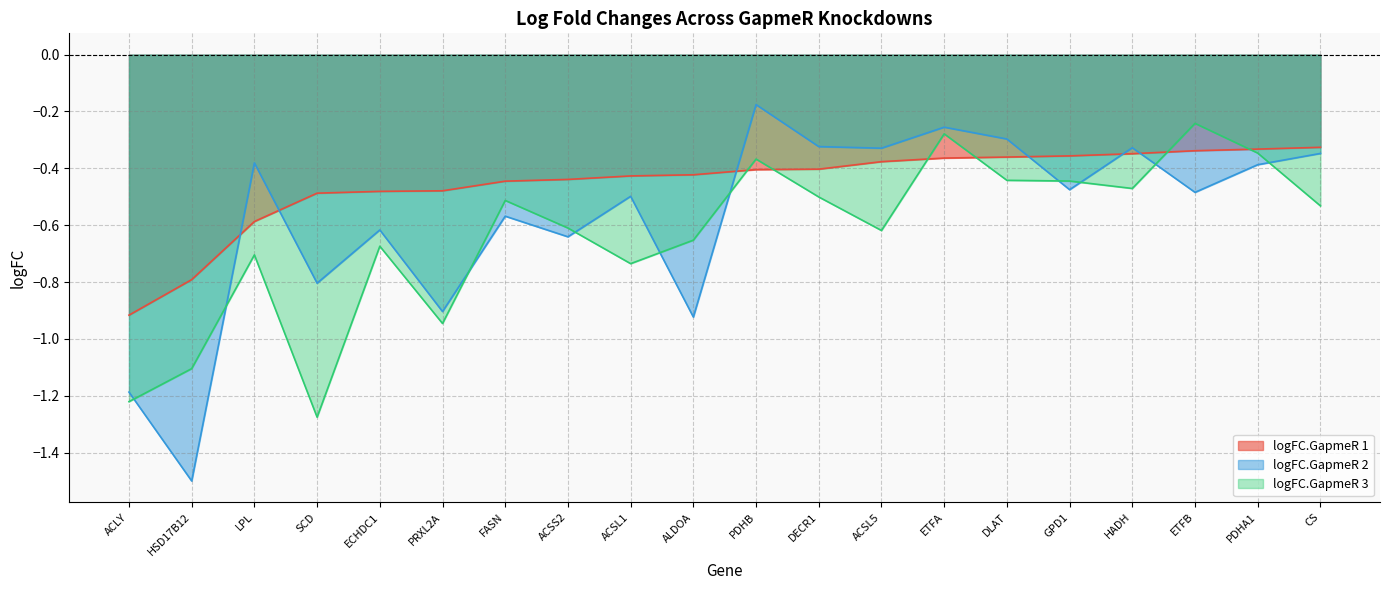

At which label does logFC.GapmeR 1 reach its minimum?

ACLY